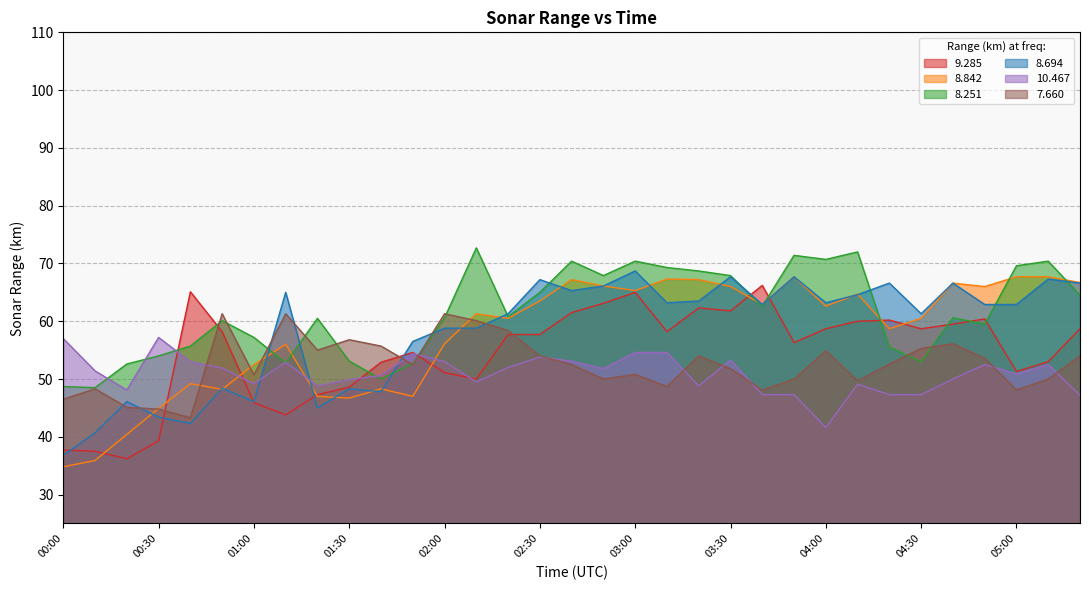

Does the chart have visible grid lines?

Yes